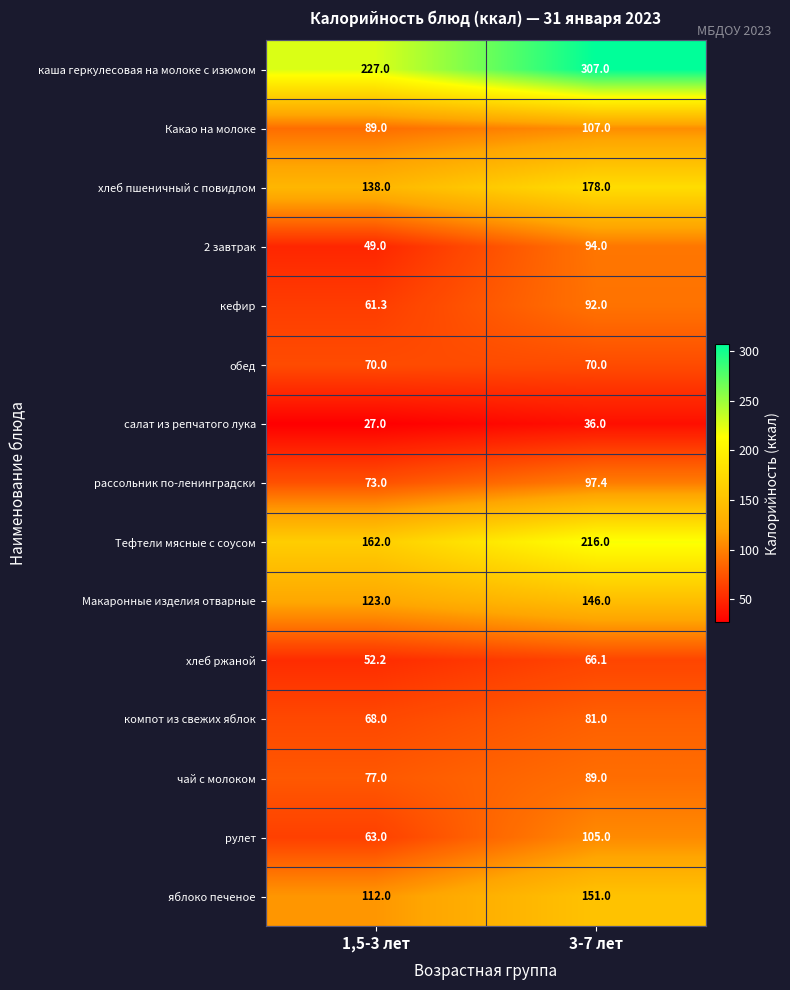

Read the обед value at 1,5-3 лет.

70.0